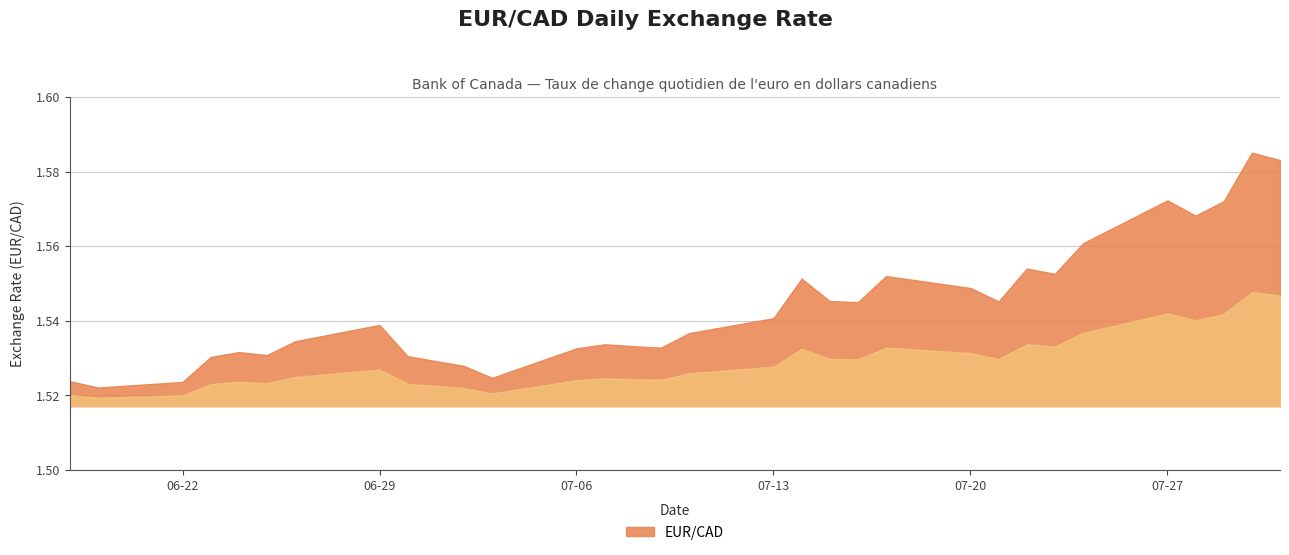

List the labels in order of value, largest first.

2020-07-30, 2020-07-31, 2020-07-27, 2020-07-29, 2020-07-28, 2020-07-24, 2020-07-22, 2020-07-23, 2020-07-17, 2020-07-14, 2020-07-20, 2020-07-15, 2020-07-21, 2020-07-16, 2020-07-13, 2020-06-29, 2020-07-10, 2020-06-26, 2020-07-07, 2020-07-08, 2020-07-09, 2020-07-06, 2020-06-24, 2020-06-25, 2020-06-30, 2020-06-23, 2020-07-02, 2020-07-03, 2020-06-18, 2020-06-22, 2020-06-19